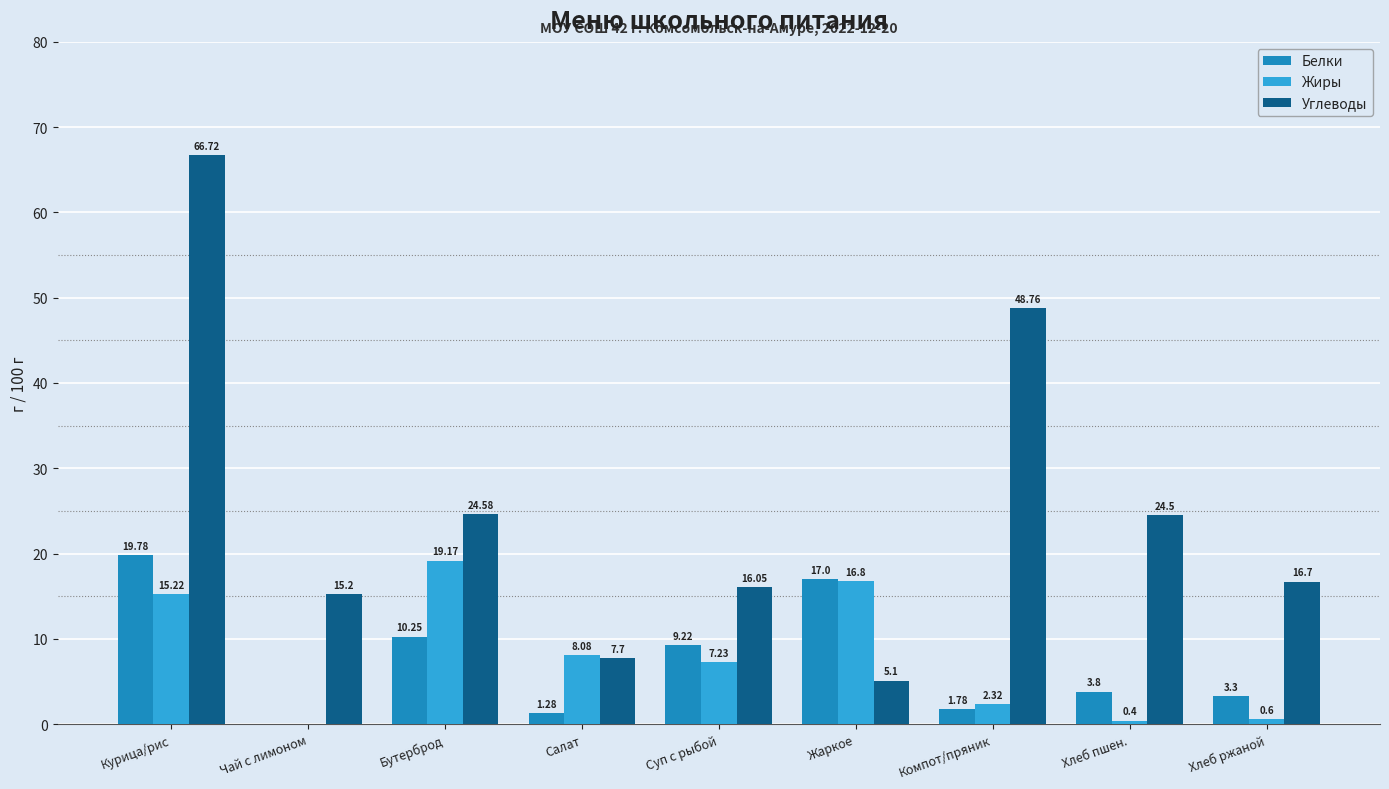

How many groups of bars are there?

9